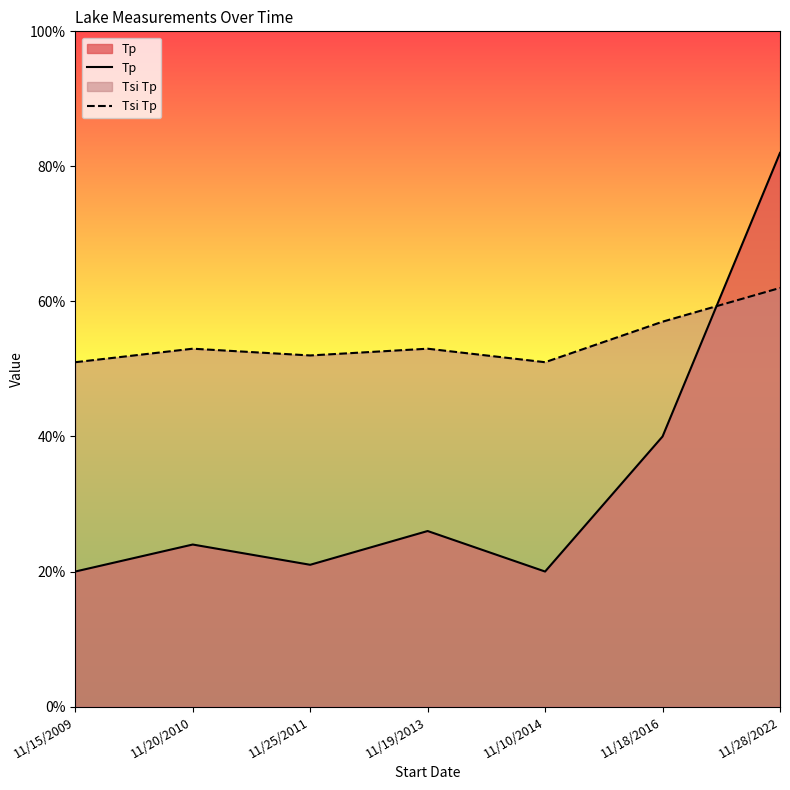

The Tp series shows 70 at 11/18/2016. True or false?

False